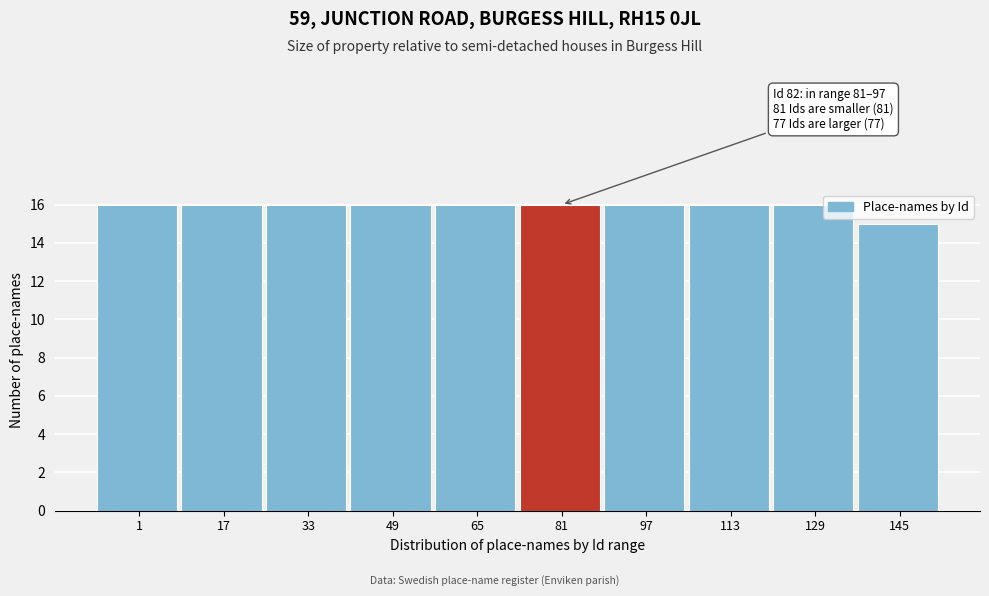

Reading left to right, list all the values displayed in this chart.

16	16	16	16	16	16	16	16	16	15